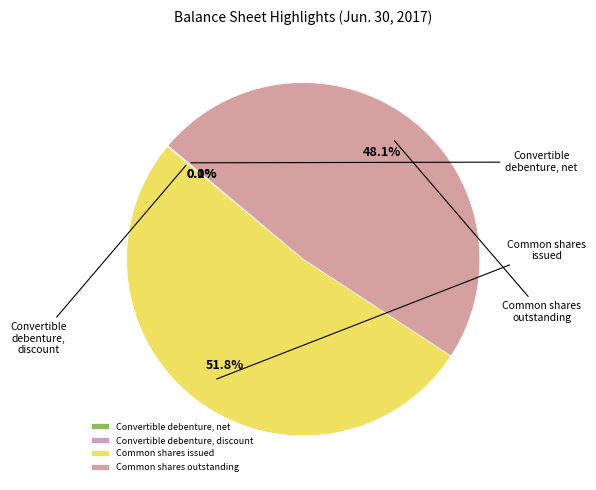

How many slices are in this pie chart?

4